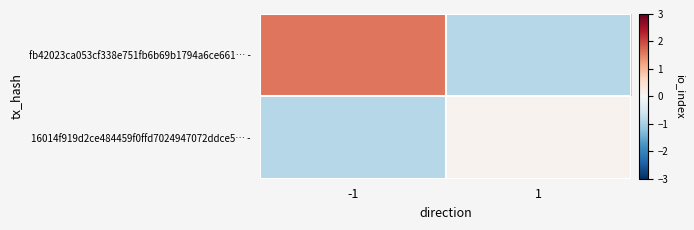

Which series changed the most between -1 and 1?

fb42023ca053cf338e751fb6b69b1794a6ce661… -